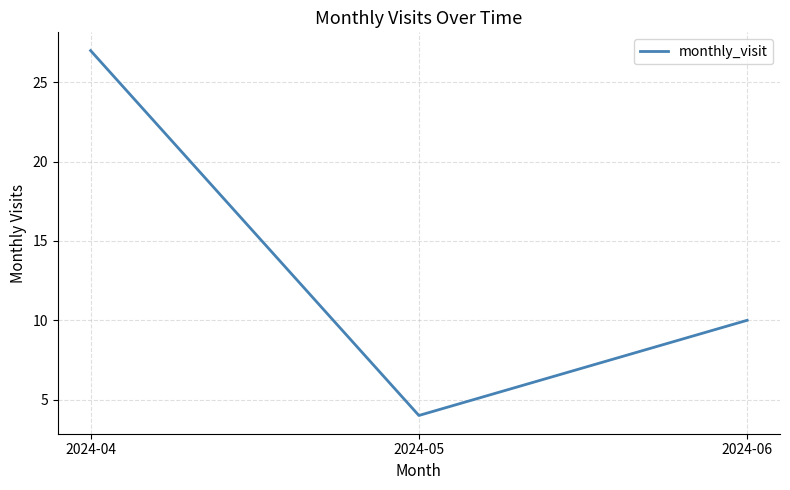

Reading left to right, list all the values displayed in this chart.

27	4	10